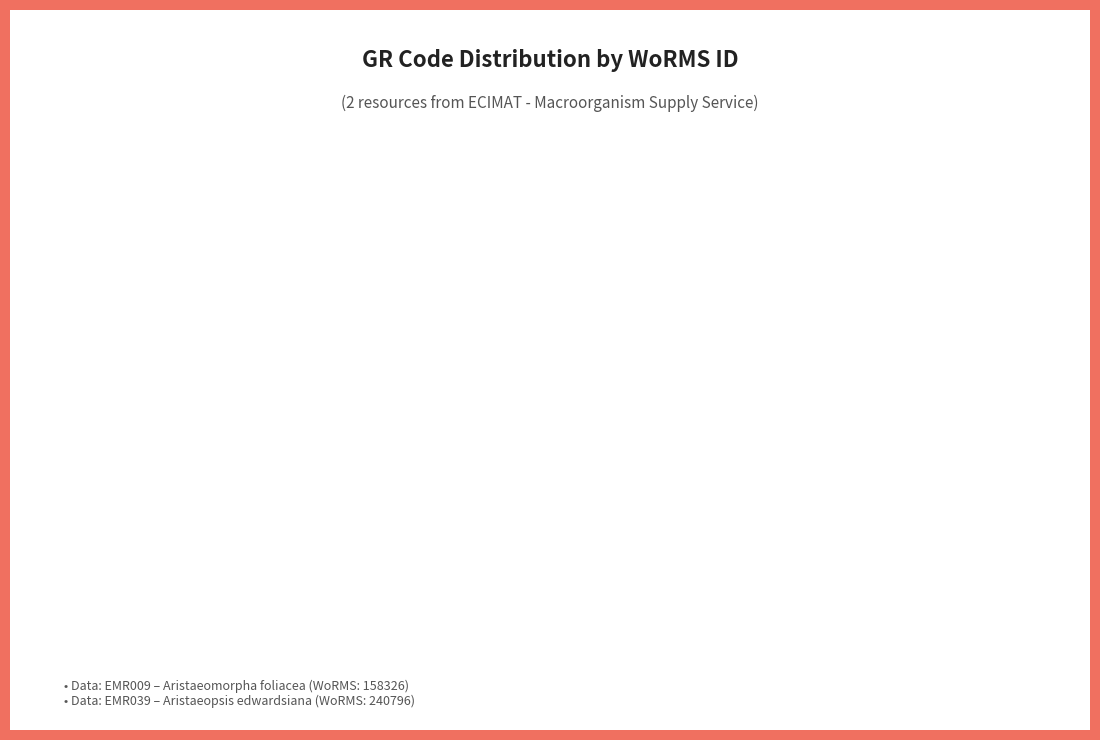

To the nearest percent, what percentage of the pie is EMR009?

40%